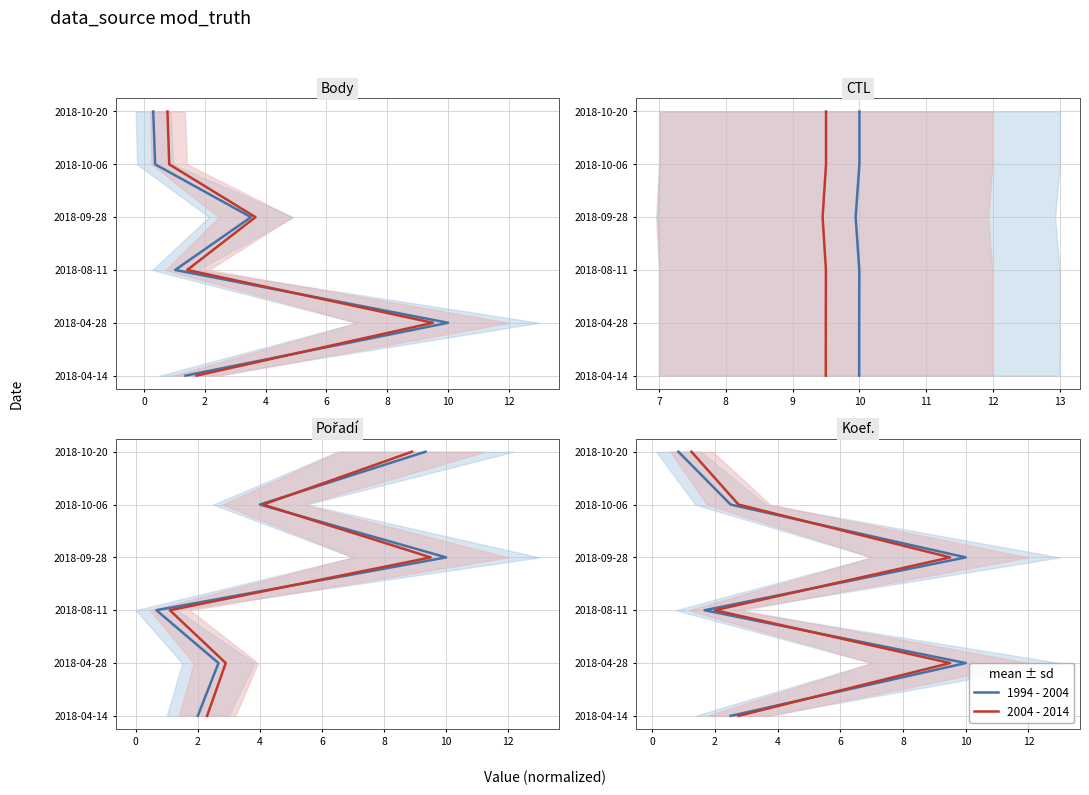

True or false: 1994 - 2004 has a value of 8 at 8.

False